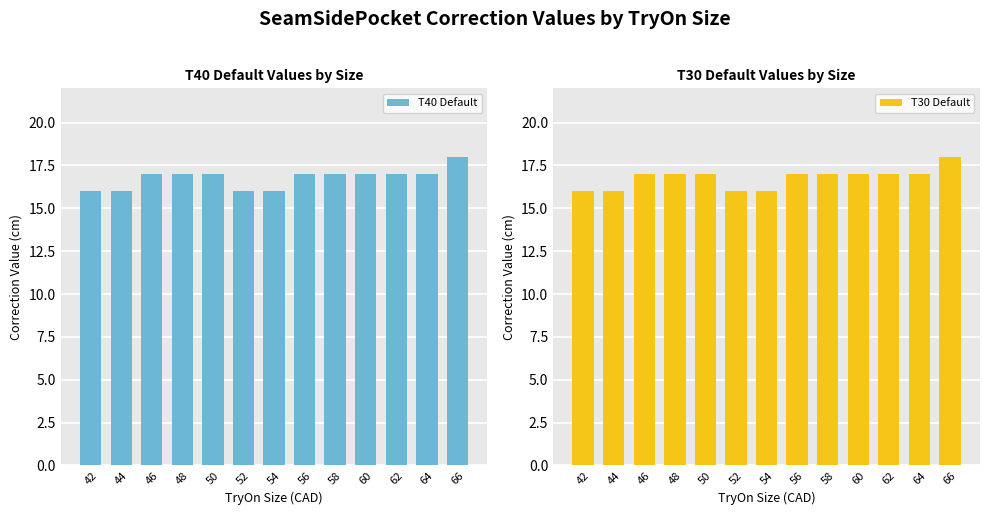

Is the value of T30 Default at 62 greater than the value of T40 Default at 46?

No